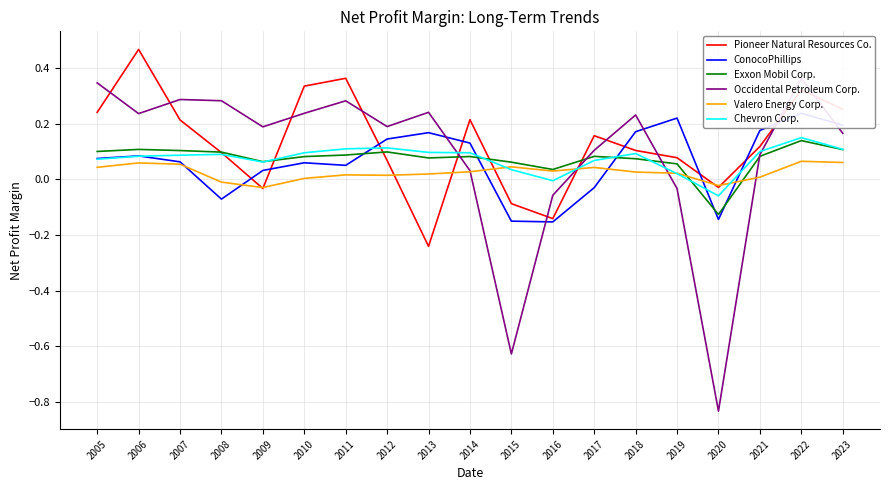

Does the chart display data point markers on the line(s)?

No